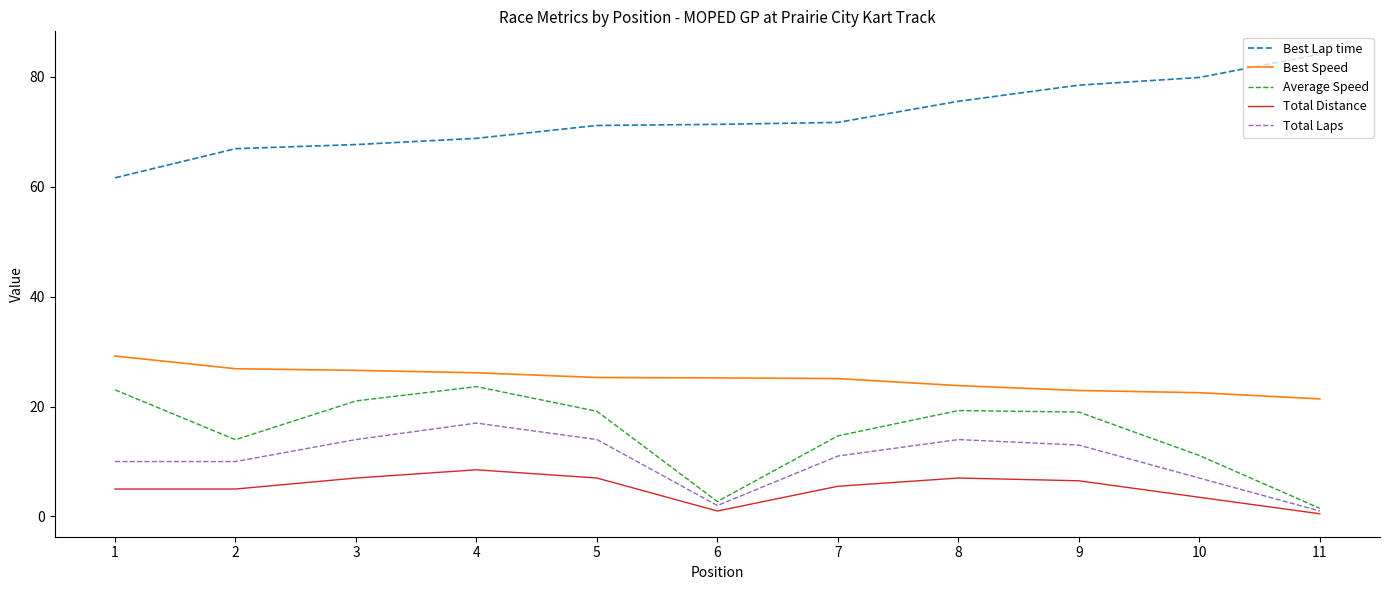

What is the maximum value shown in the chart?

84.1